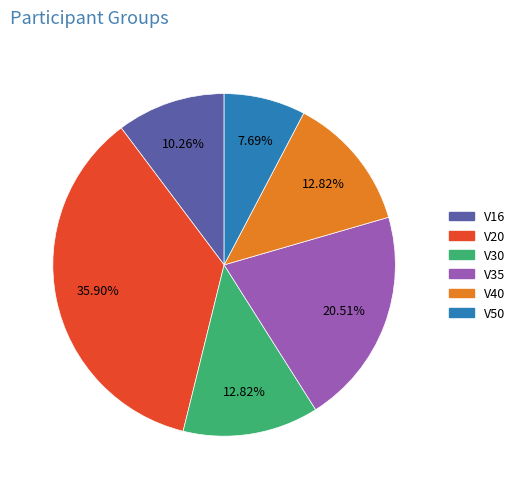

Which category has the smallest portion of the pie?

V50